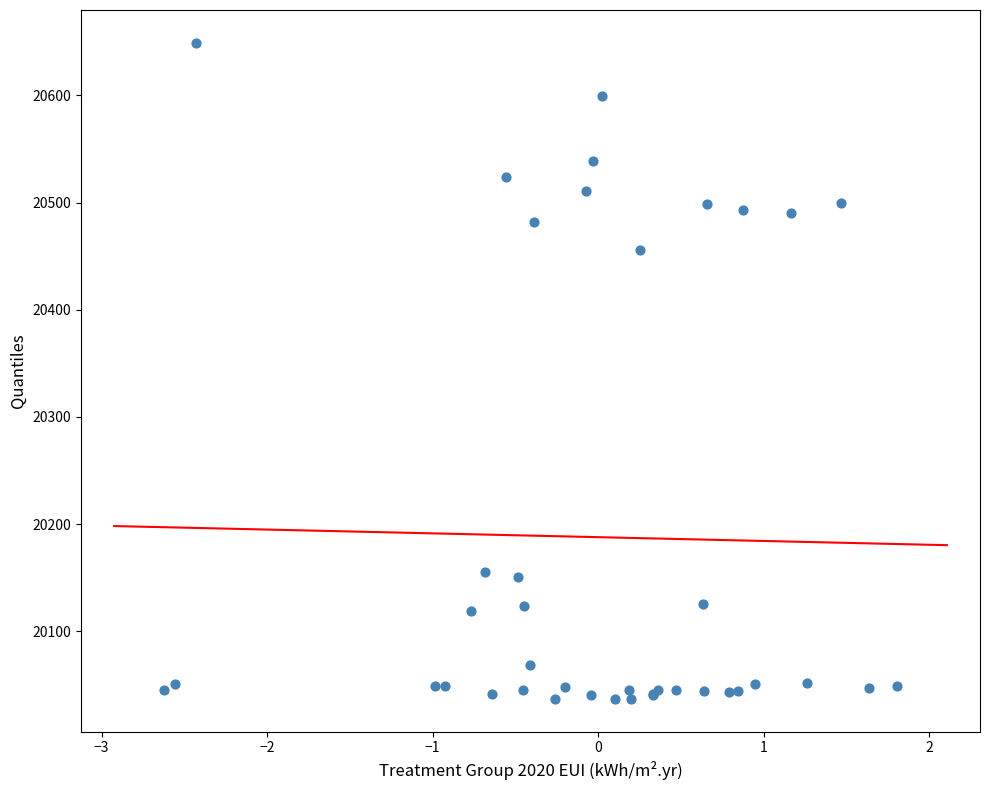

What Y value in the scatter plot is closest to 20343?

20456